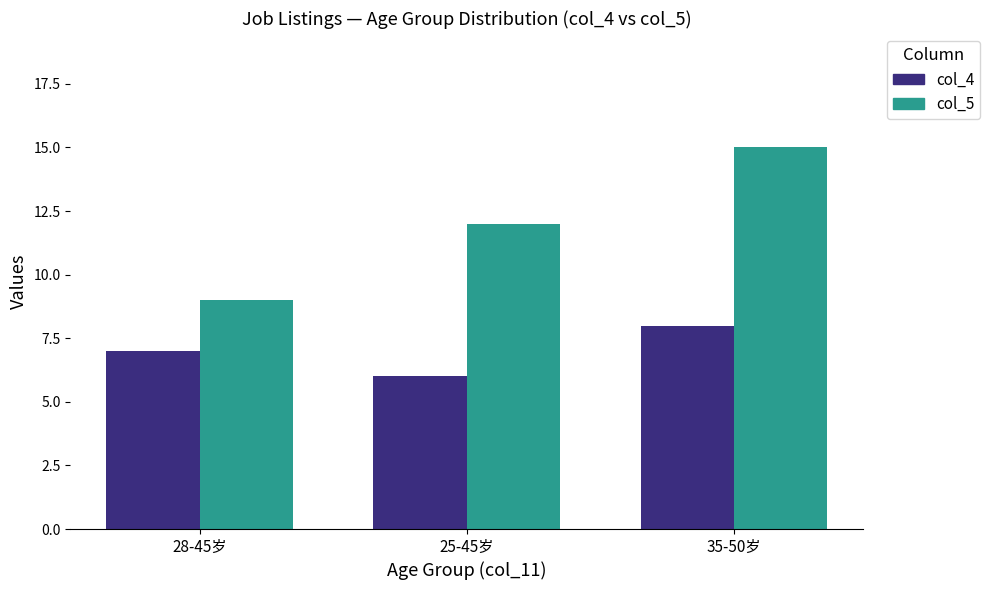

What is the approximate value of col_5 at 35-50岁?

15